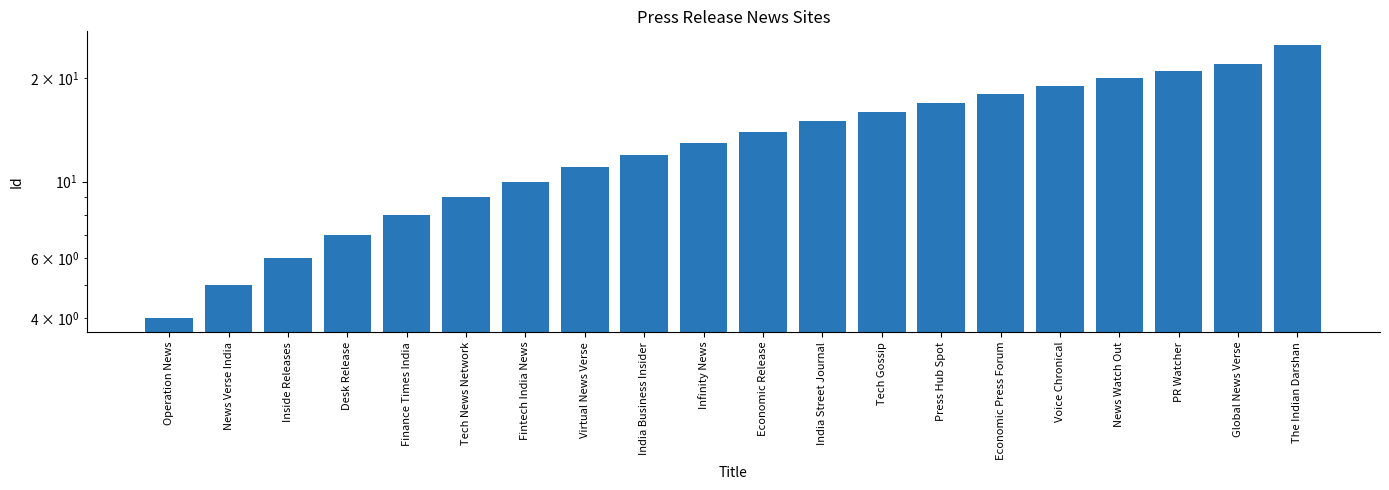

What is the greatest value displayed?

25